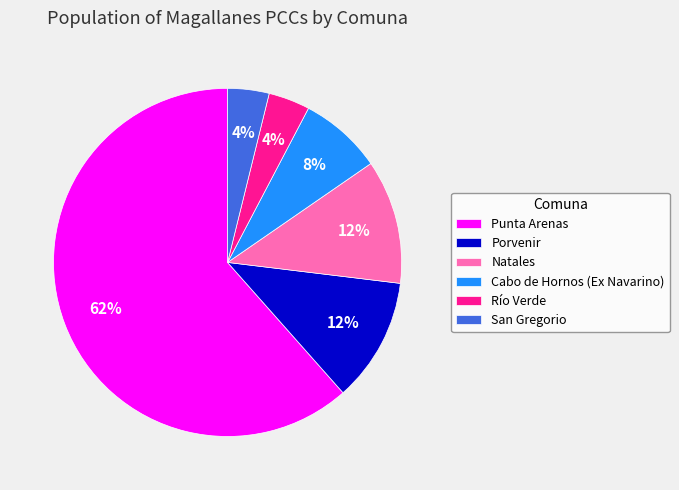

Does San Gregorio account for over 50% of the chart?

No